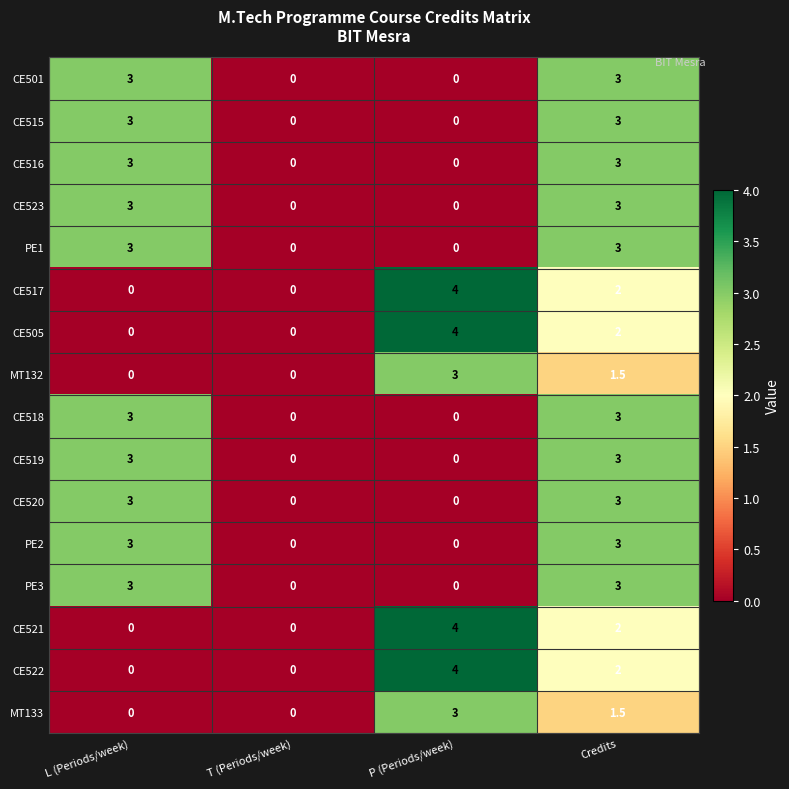

What is the difference between the highest and lowest values at L (Periods/week)?

3.0